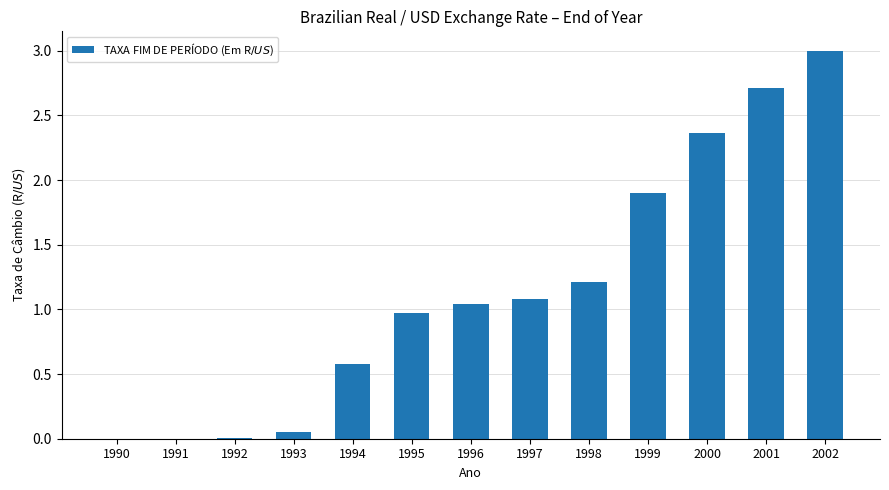

Which has a higher value, 1994 or 1999?

1999